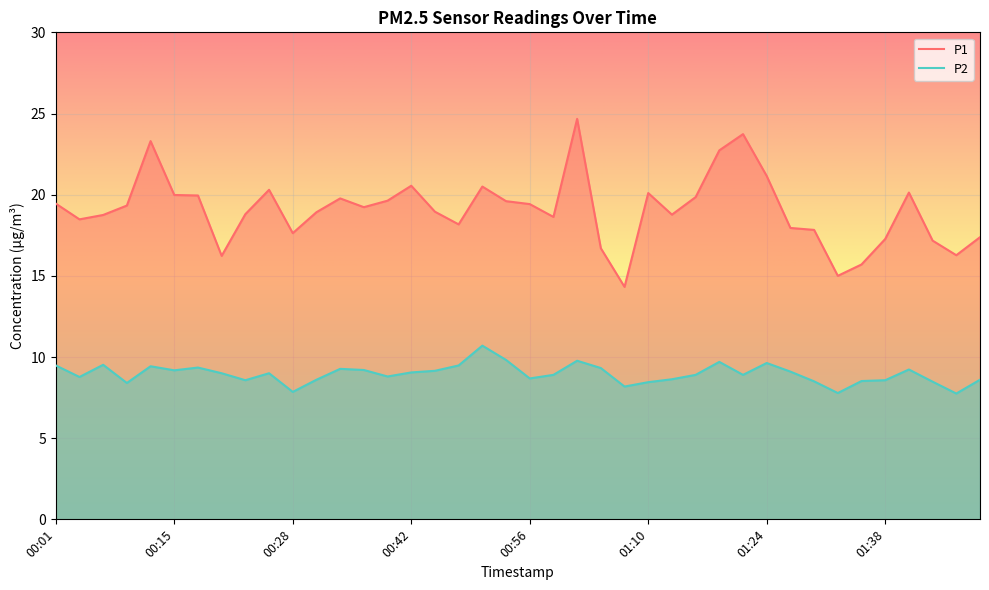

What is the difference between the highest and lowest values at 00:20?

7.2